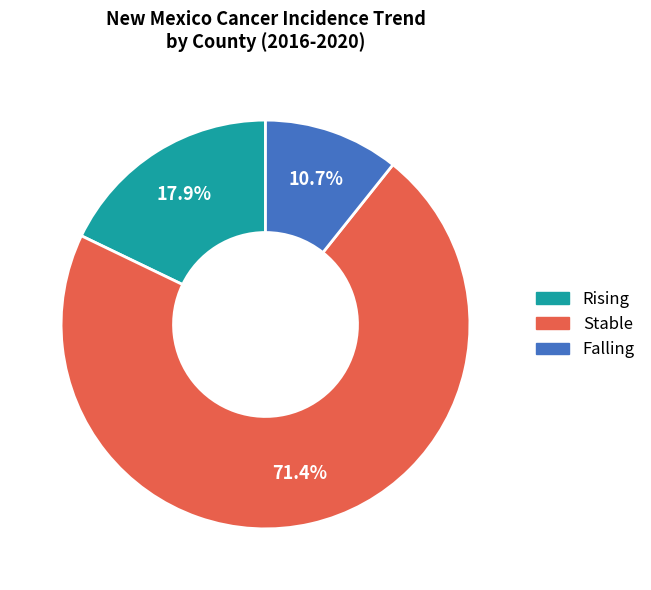

What is the majority slice?

Stable